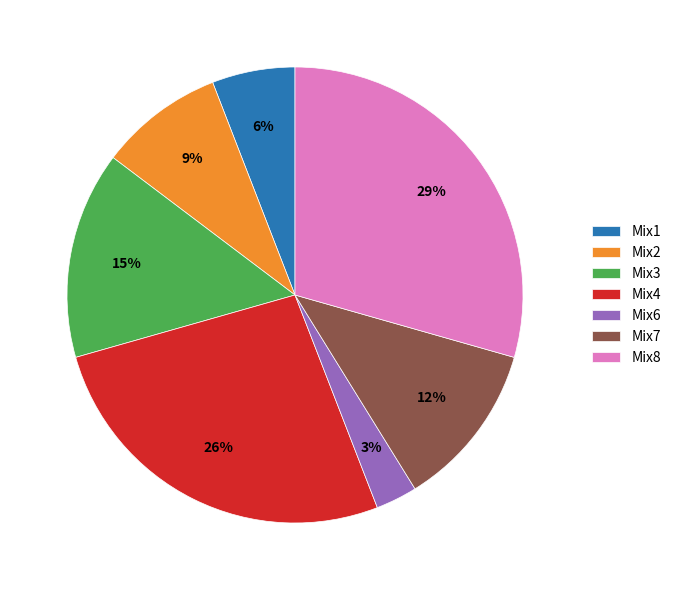

Which slice is the largest?

Mix8